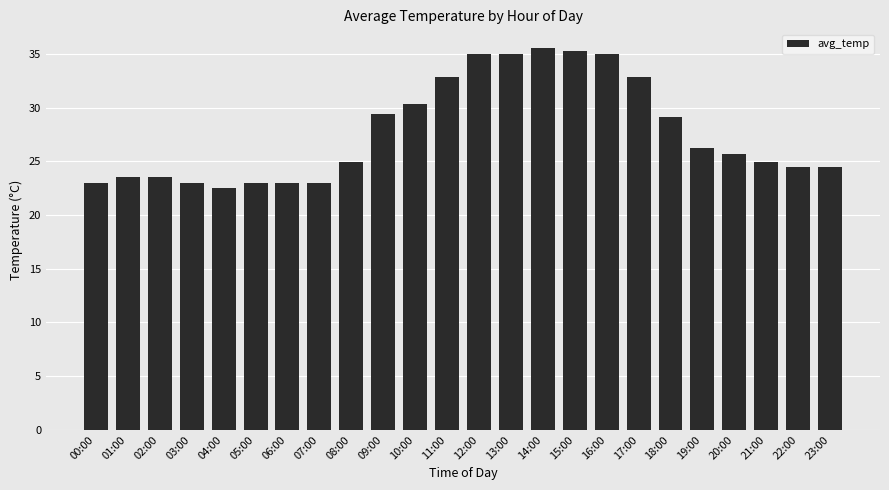

Which has a higher value, 00:00 or 19:00?

19:00